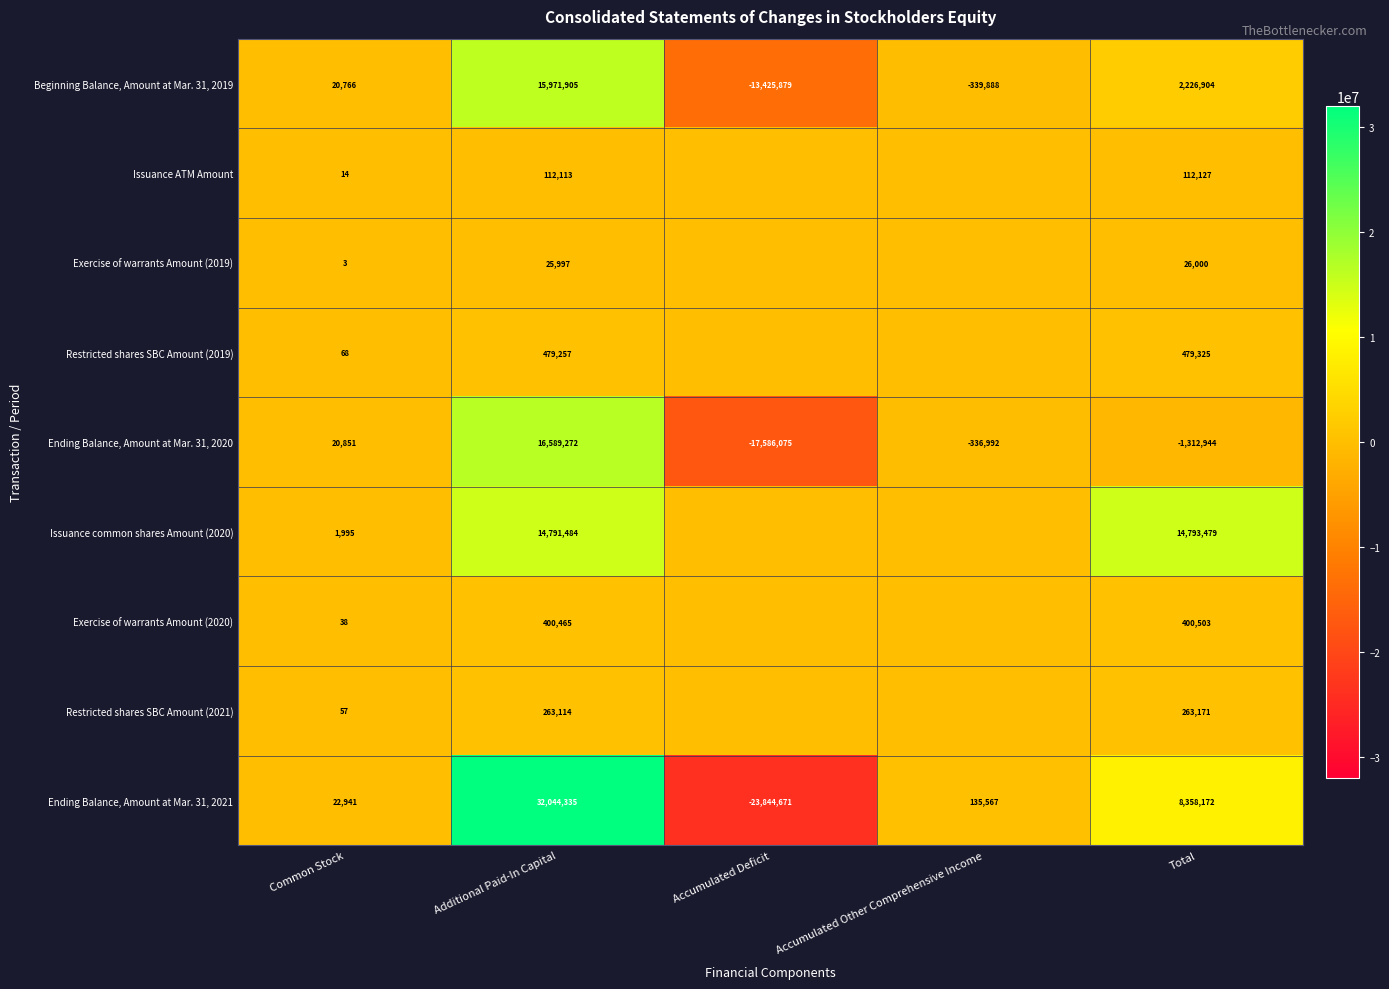

What is the sum of all Ending Balance, Amount at Mar. 31, 2021 values?

16716344